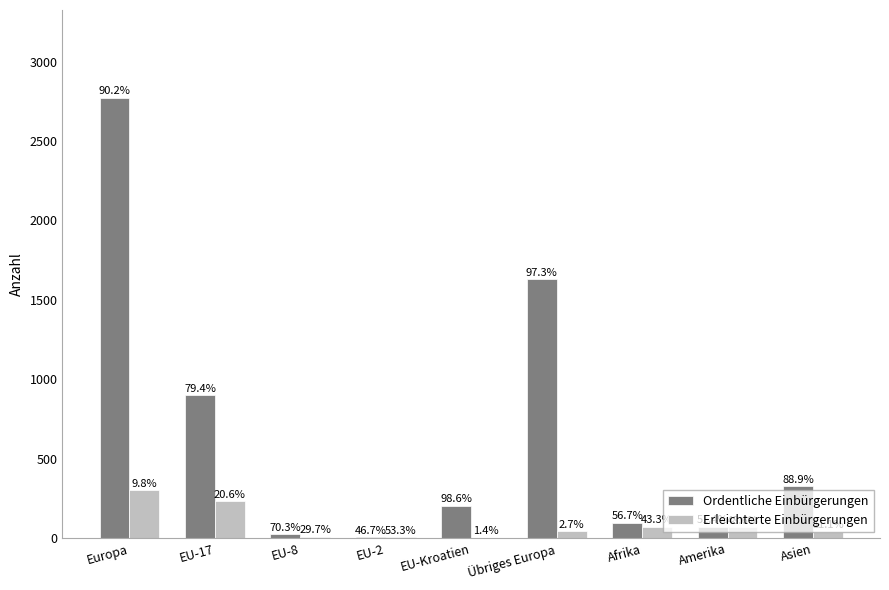

What is the label of the 2nd bar from the right?

Amerika